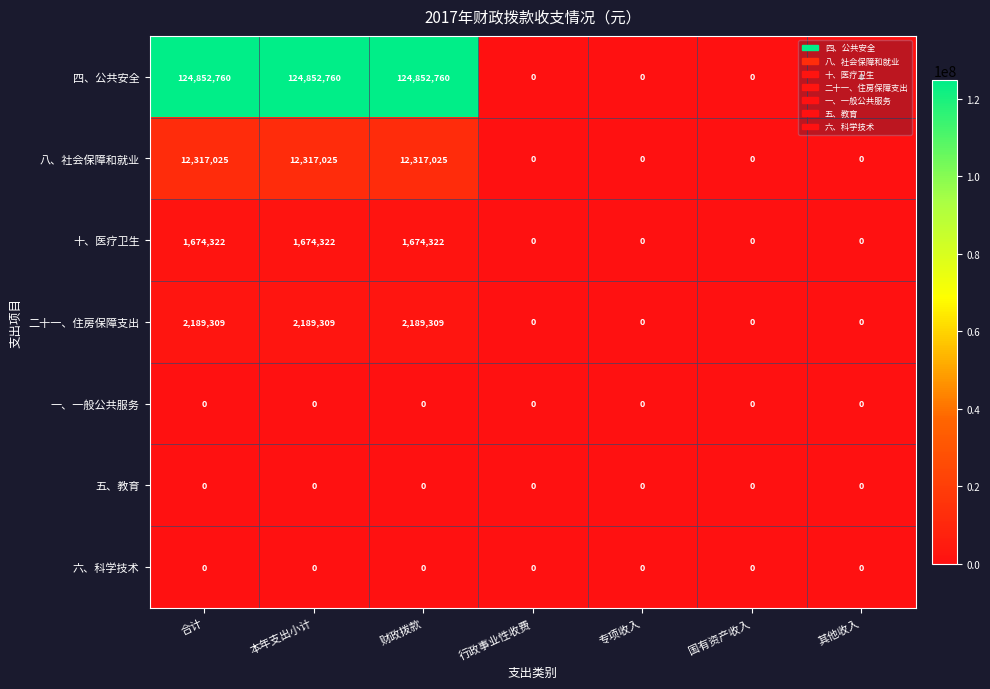

How many 二十一、住房保障支出 values are between 0 and 2189309?

7